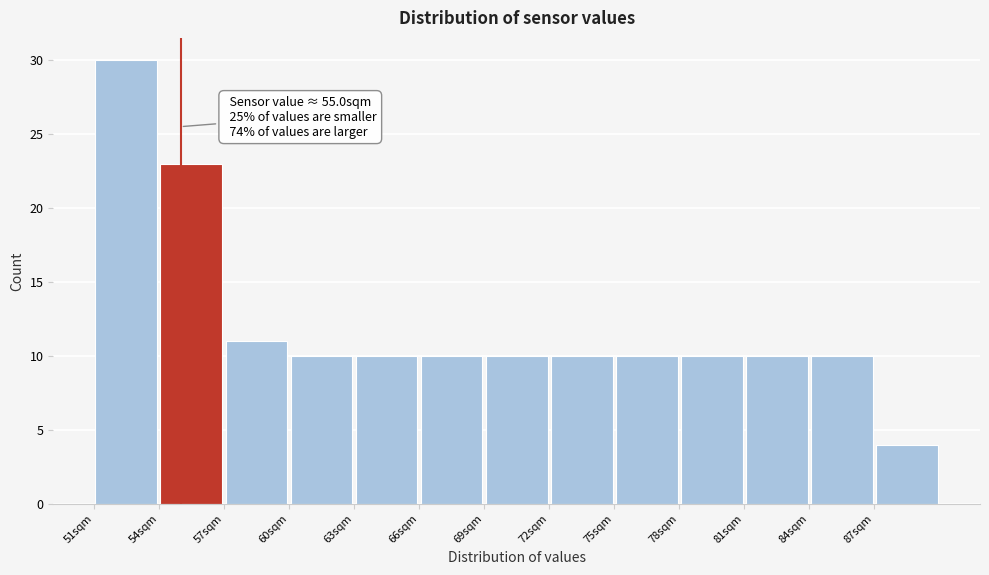

Which range on the x-axis has the tallest bar?

51 to 54